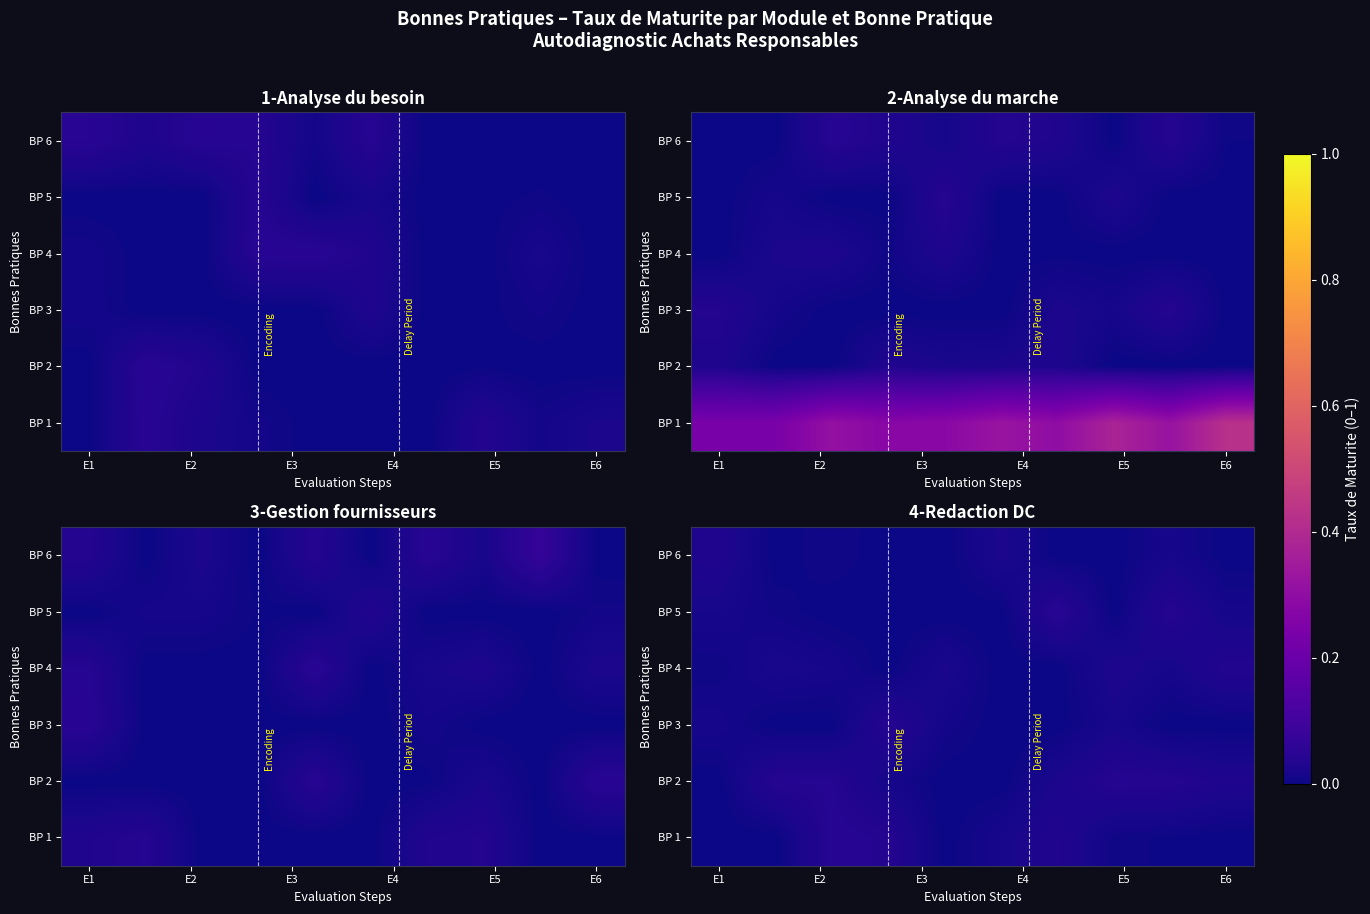

At how many categories does at least one series exceed 0?

10